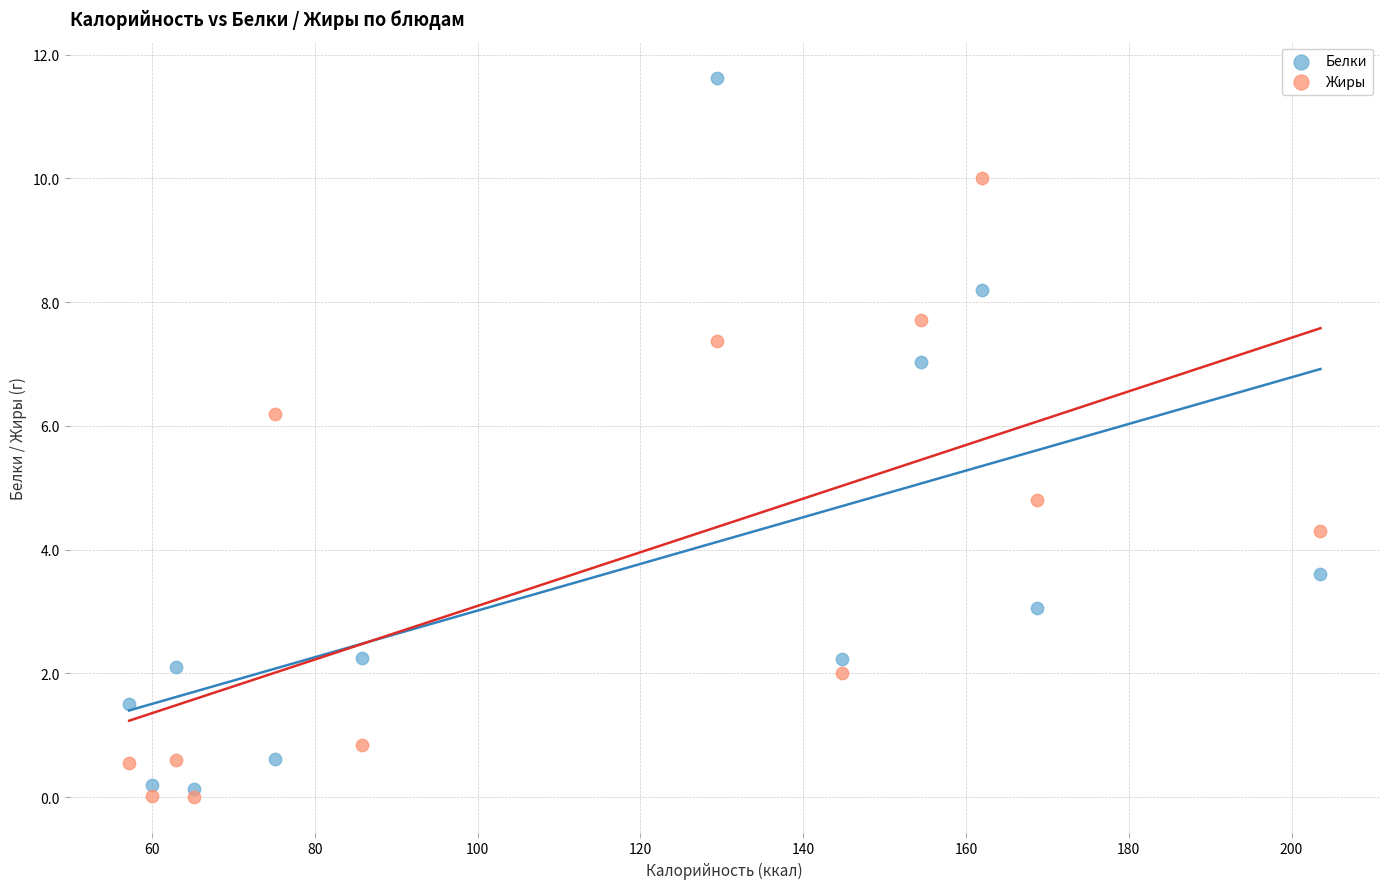

In the Жиры series, what Y value is closest to 5?

4.8